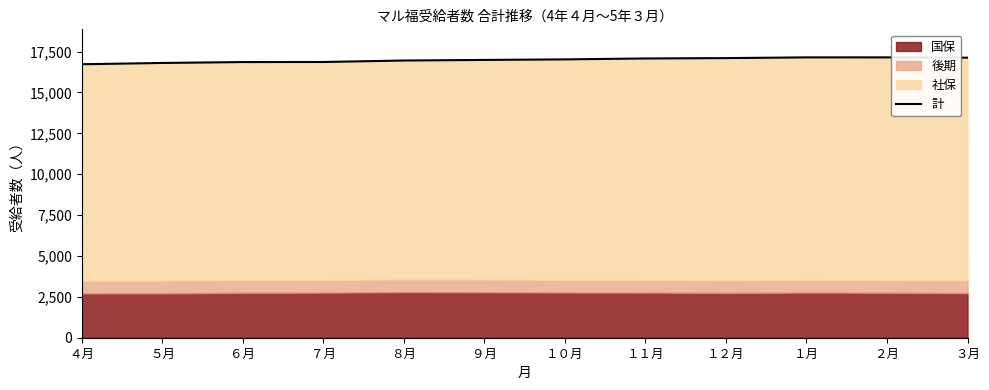

At which category does the data reach its first local peak?

２月